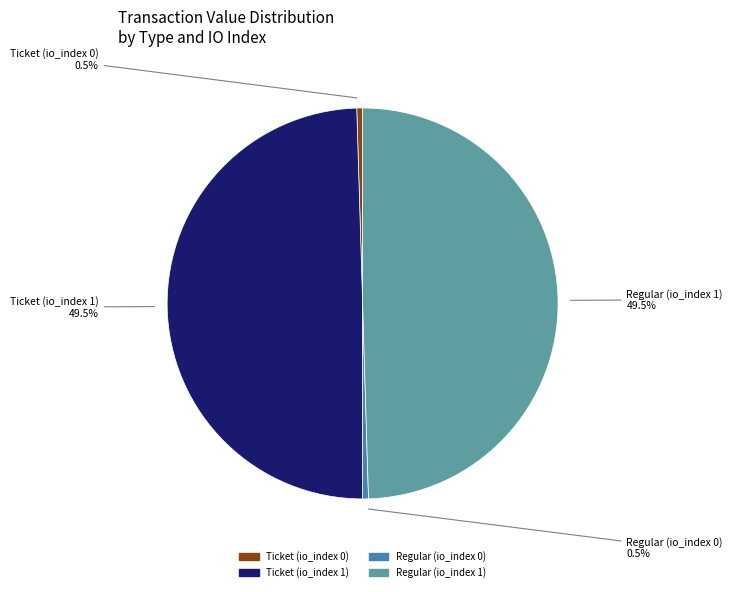

What percentage do Ticket (io_index 1) and Regular (io_index 1) together represent?

99.0%